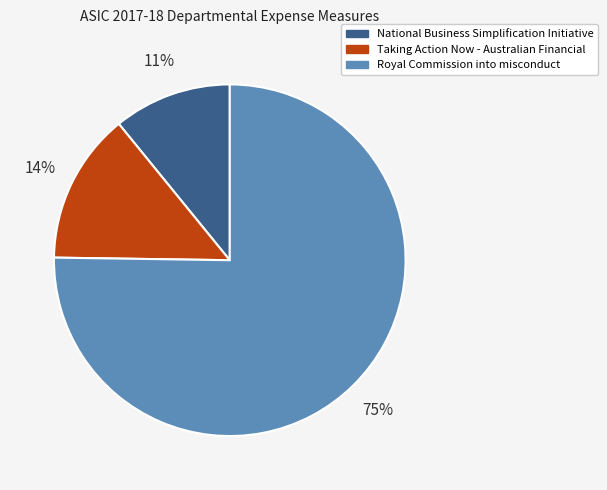

Which category has the smallest portion of the pie?

National Business Simplification Initiative